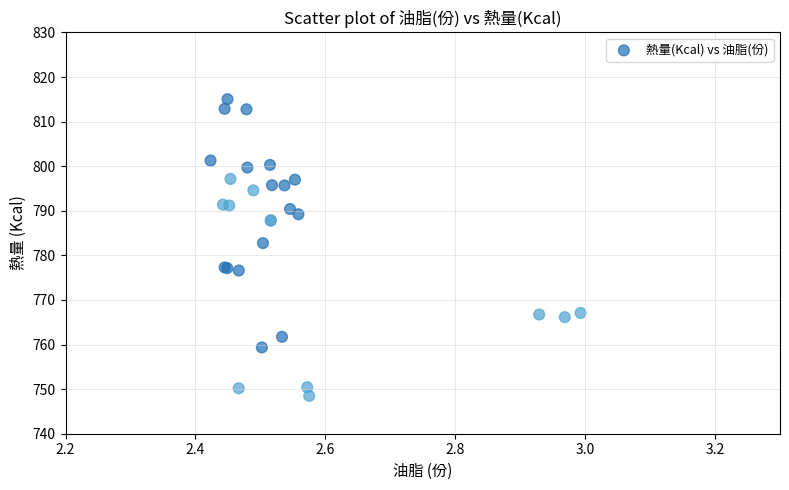

What Y value in the scatter plot is closest to 781?

782.7